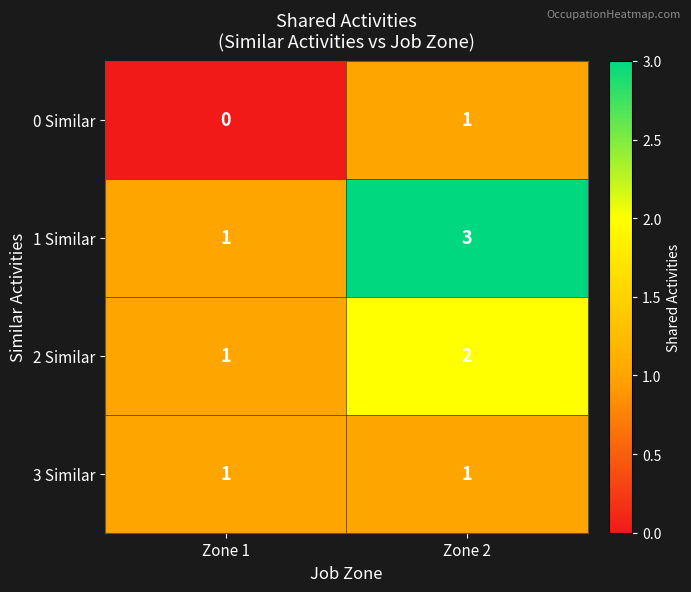

Rank the series by their average value, from lowest to highest.

0 Similar, 3 Similar, 2 Similar, 1 Similar